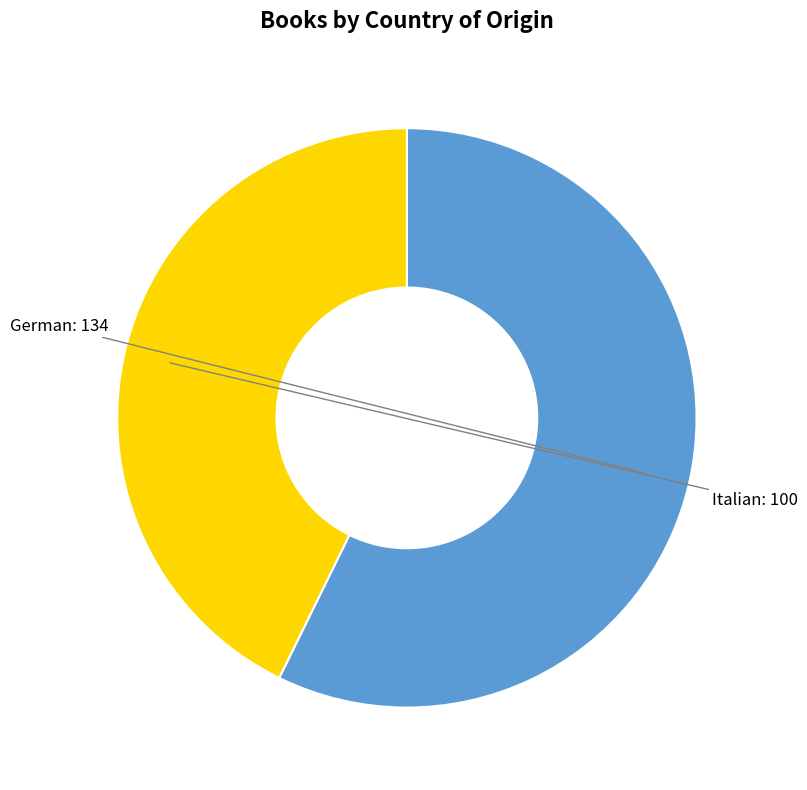

Does any single category account for the majority?

Yes